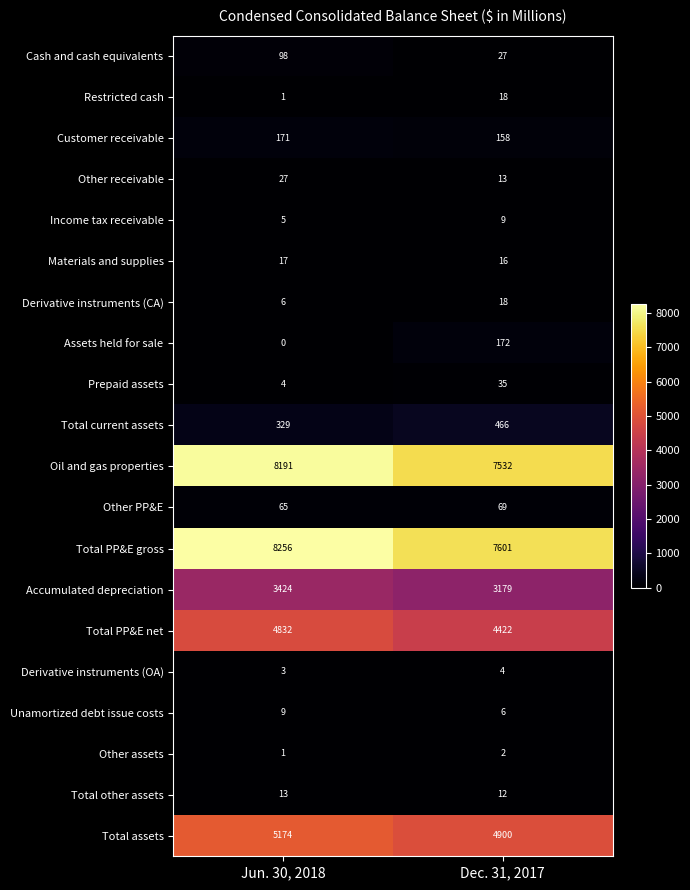

Rank the categories by Unamortized debt issue costs value from highest to lowest.

Jun. 30, 2018, Dec. 31, 2017